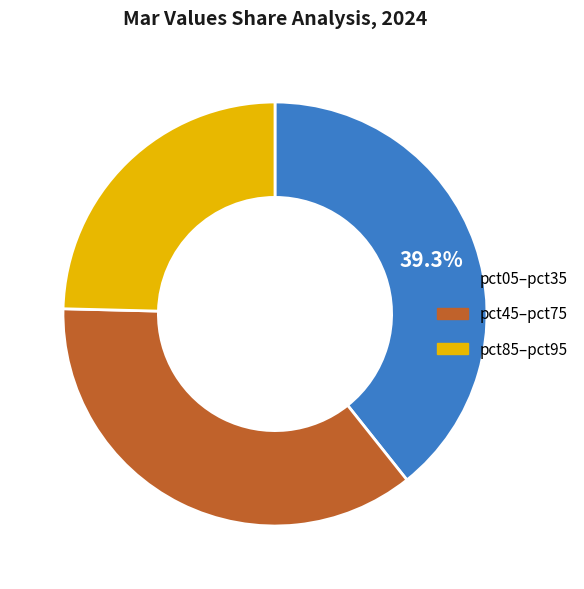

Does any single category account for the majority?

No